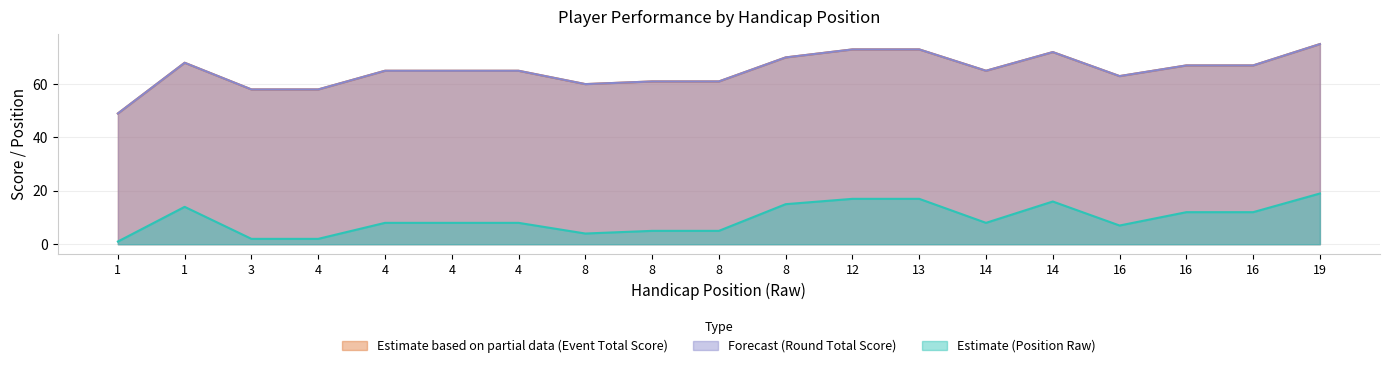

What is the value of the position_raw point at the 19th from the left?

19